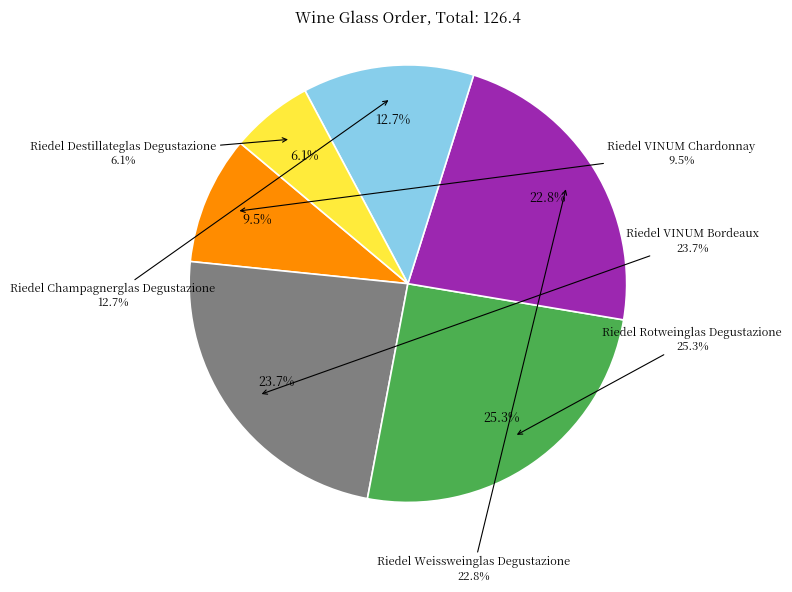

How many slices are in this pie chart?

6